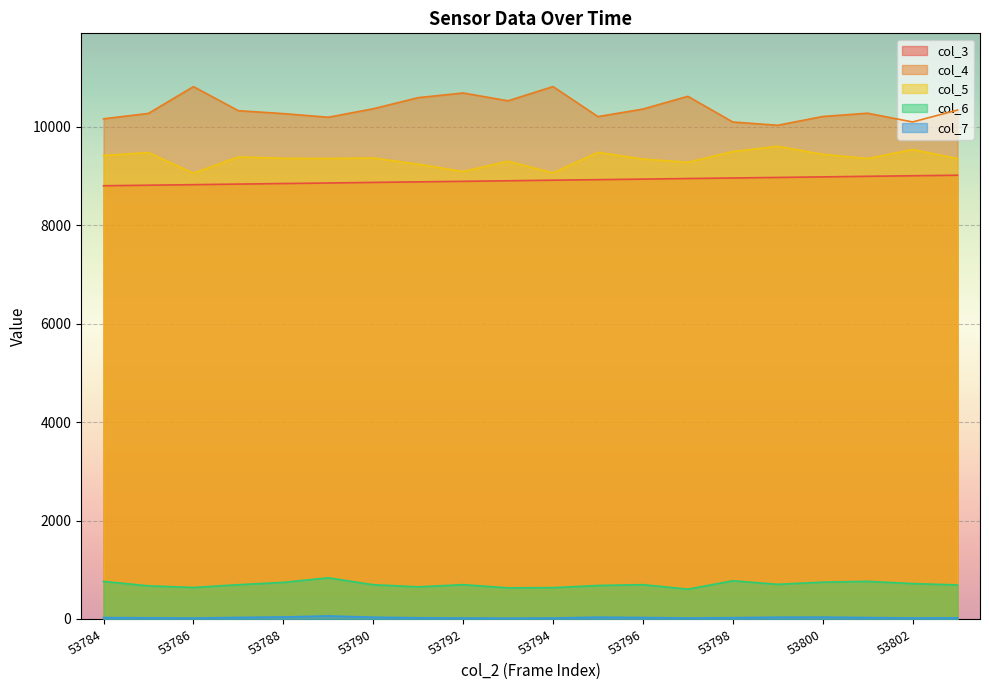

Rank the categories by col_6 value from lowest to highest.

53797, 53793, 53794, 53786, 53791, 53785, 53795, 53803, 53787, 53790, 53792, 53796, 53799, 53802, 53788, 53800, 53784, 53801, 53798, 53789